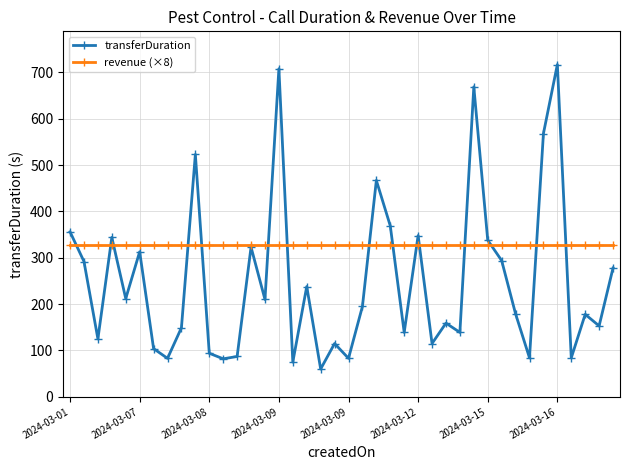

How many lines are shown in the chart?

2